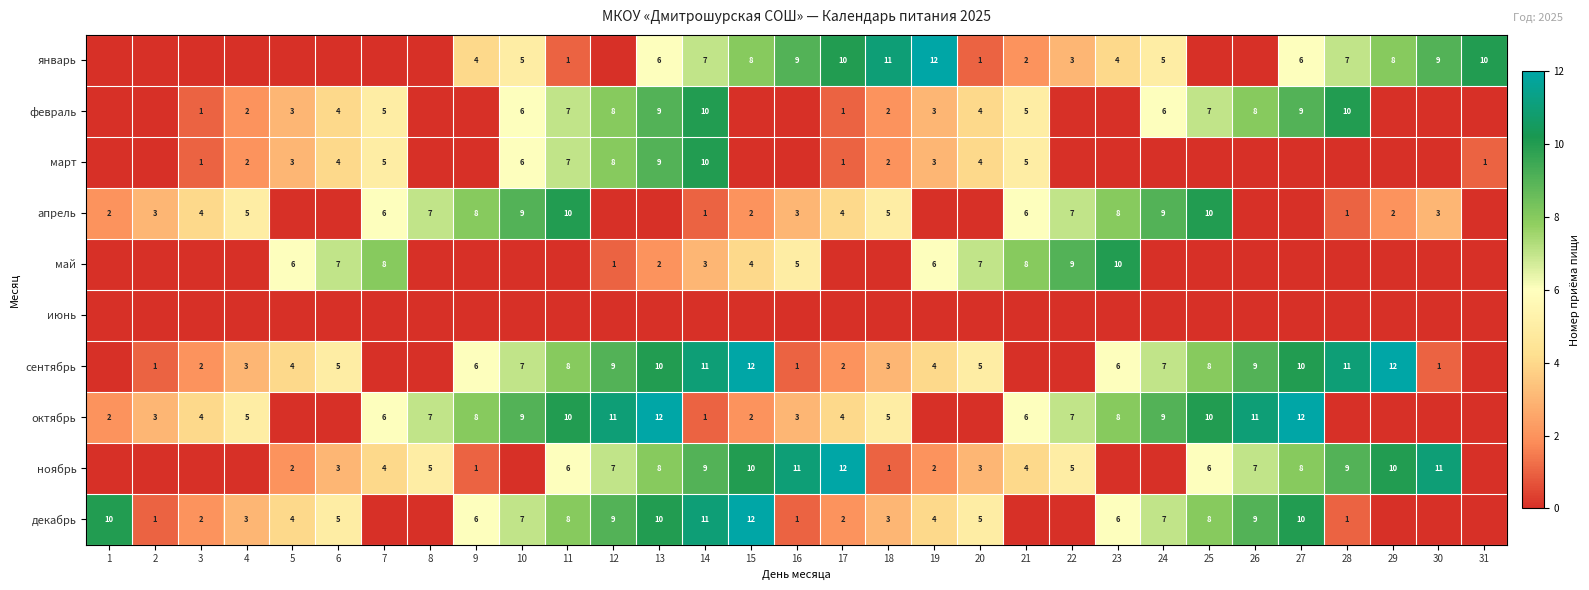

What is the difference between the highest and lowest values at 30?

11